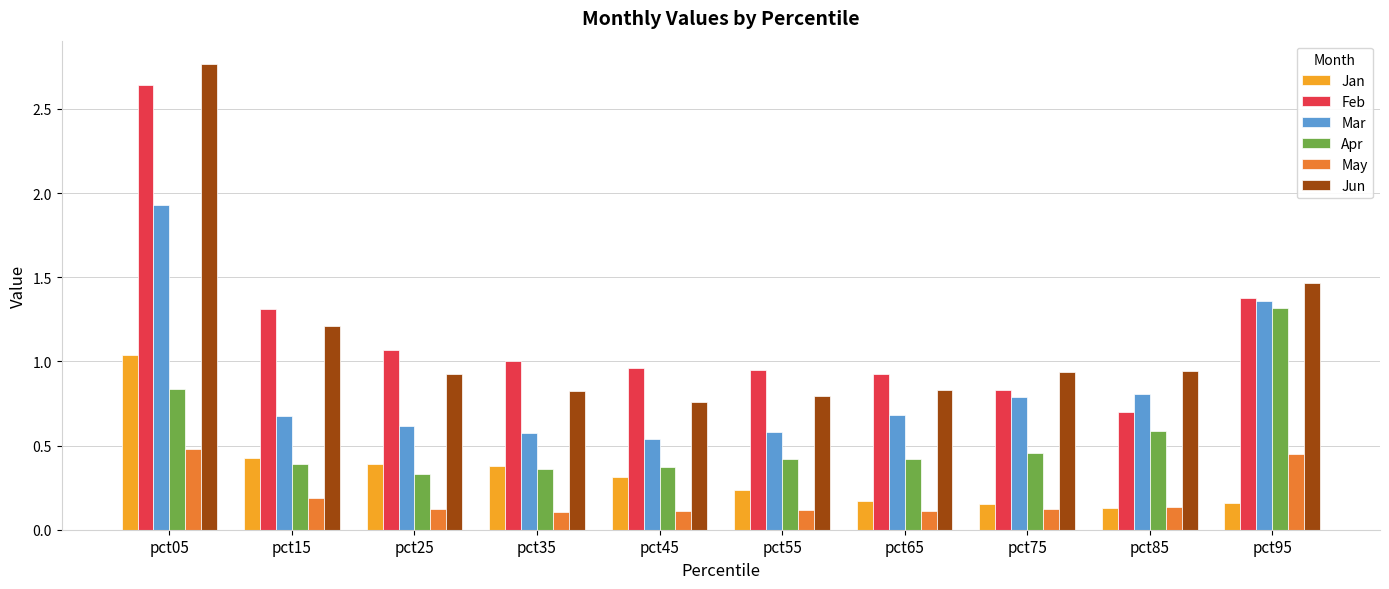

What are all the series names shown in the legend?

Jan, Feb, Mar, Apr, May, Jun